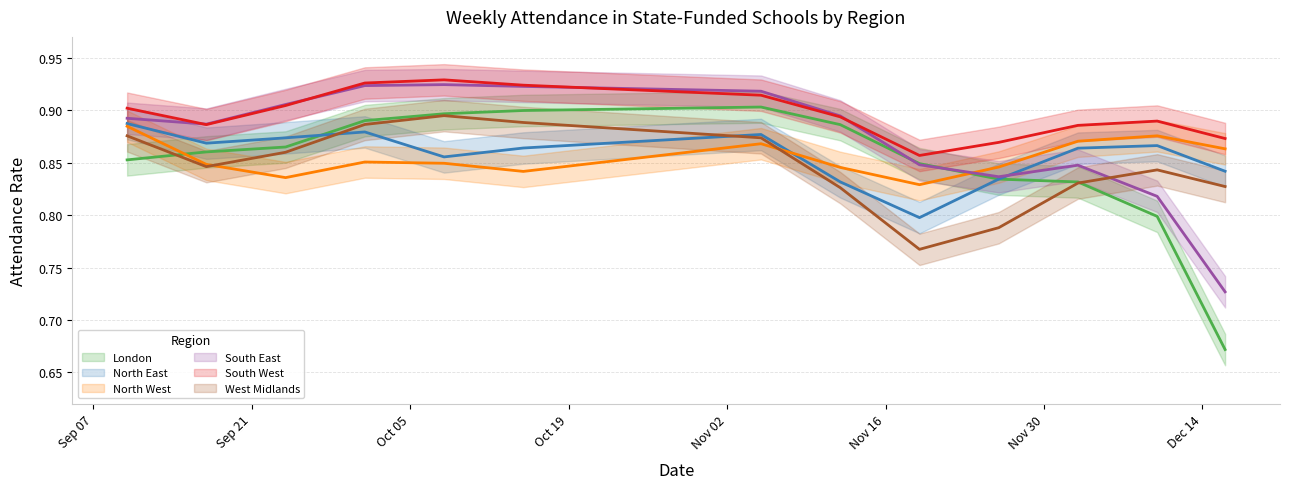

True or false: West Midlands has a value of 1.4 at 2020-12-16.

False